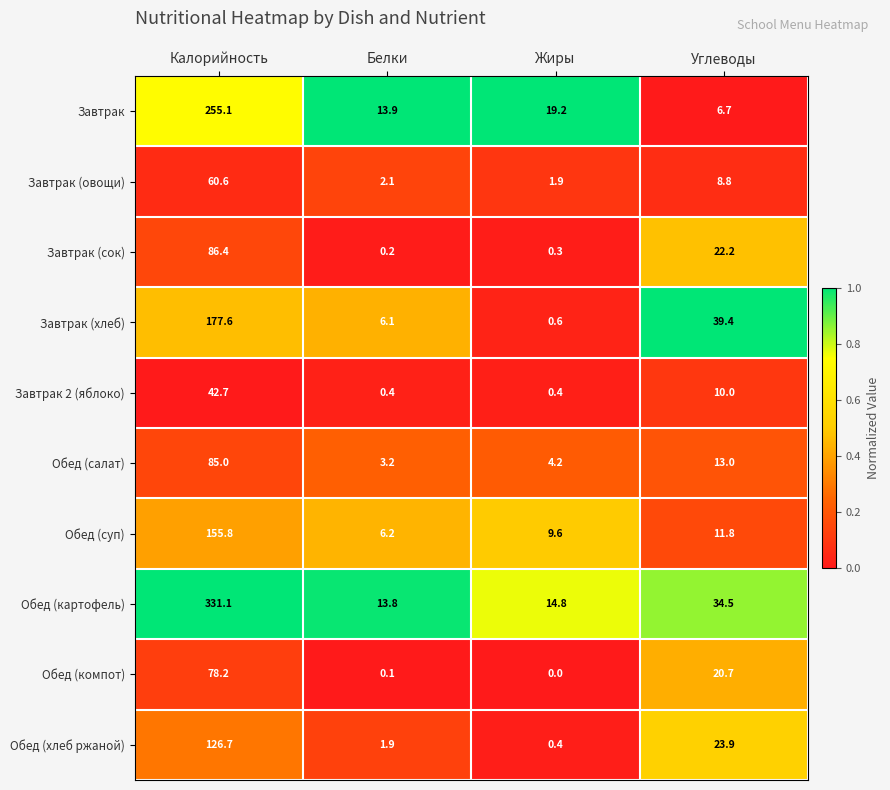

Is the value of Обед (компот) at Калорийность greater than the value of Завтрак (сок) at Углеводы?

Yes